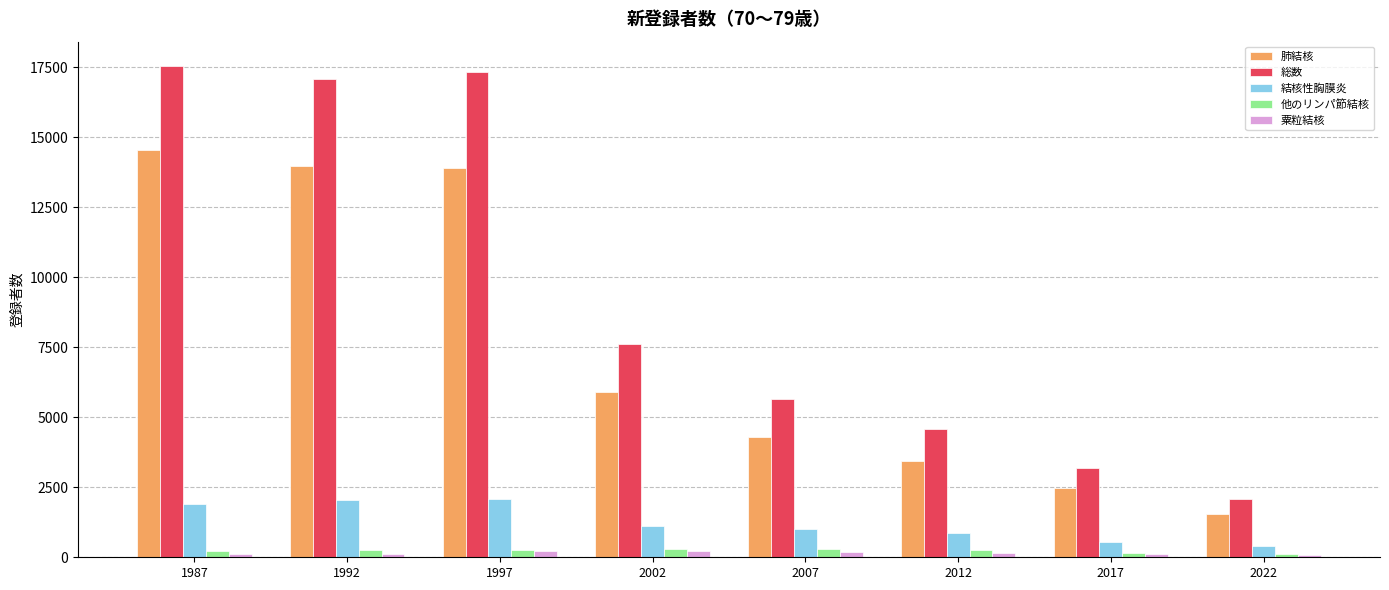

Is the value of 結核性胸膜炎 at 1997 greater than the value of 粟粒結核 at 2012?

Yes